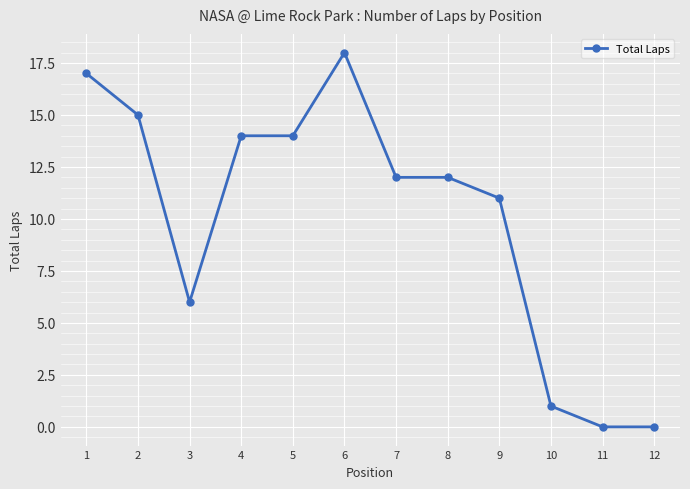

What is the change in value from 3 to 8?

+6